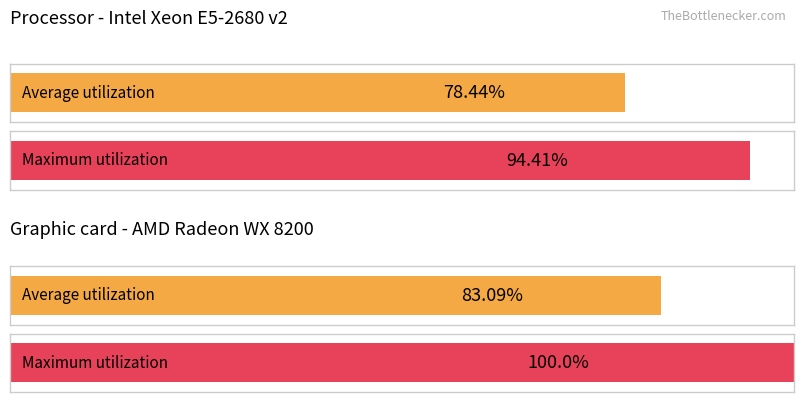

How many groups of bars are there?

2